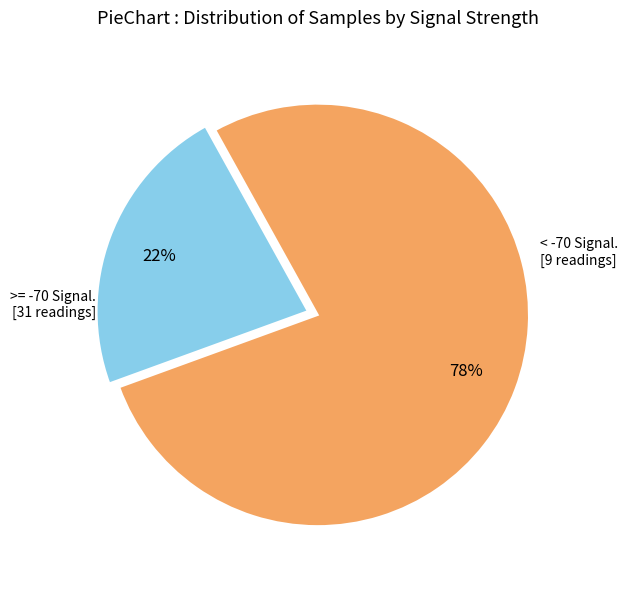

To the nearest percent, what is the average slice percentage?

50%